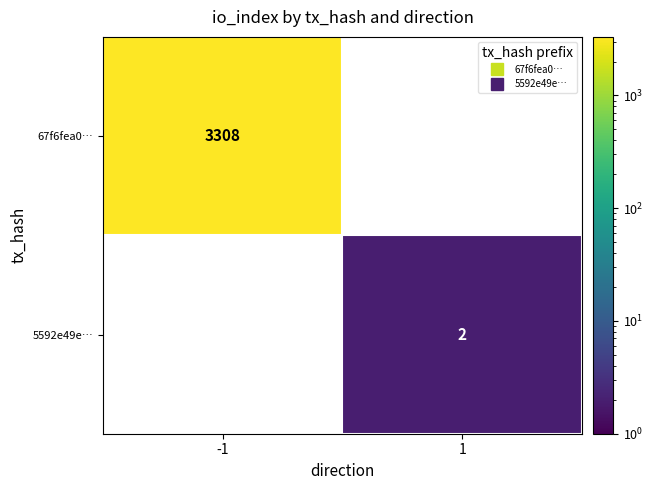

How many positive values does the 5592e49e… series have?

1